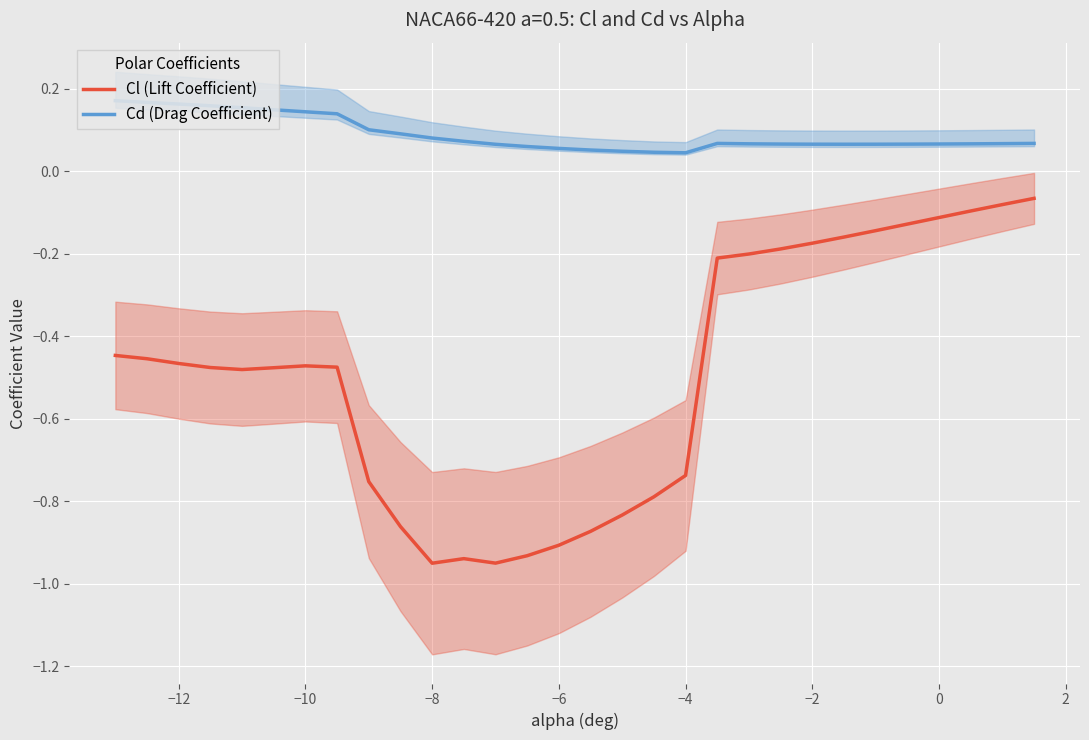

True or false: Cl (Lift Coefficient) and Cd (Drag Coefficient) cross at least once.

False